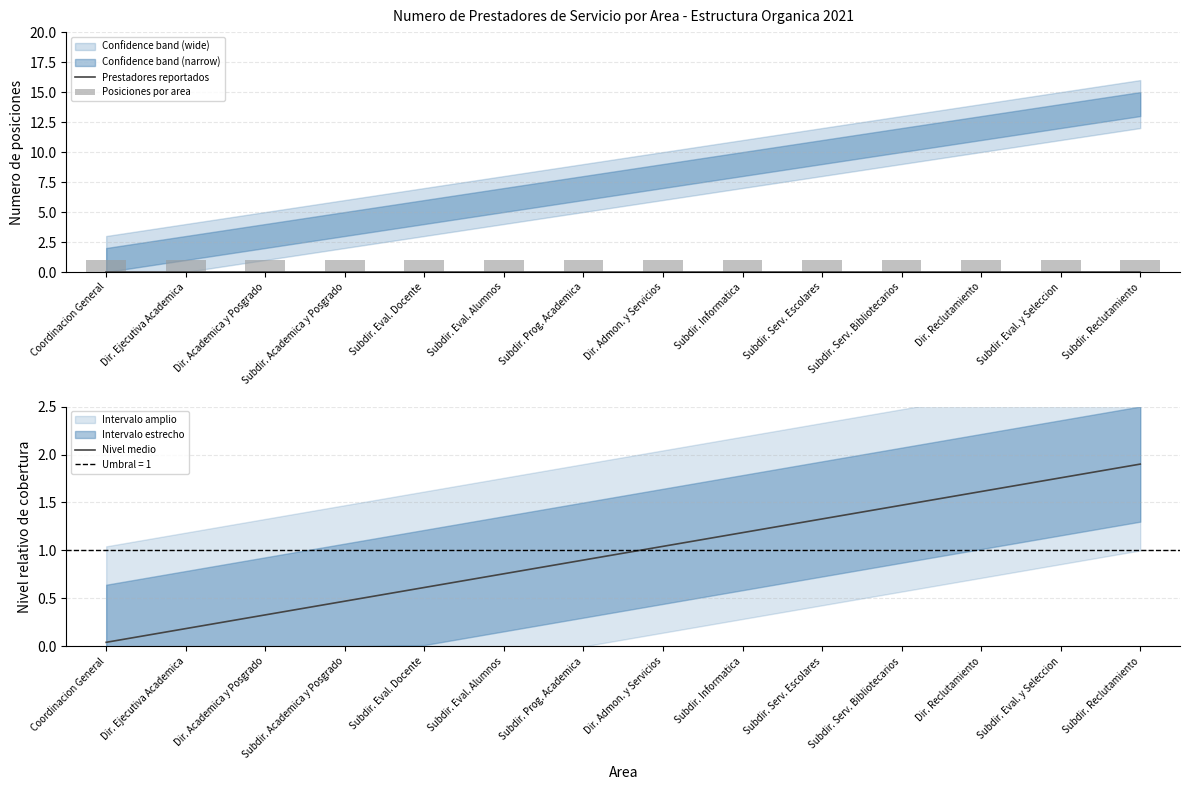

Reading left to right, list all the values displayed in this chart.

Prestadores reportados: Coordinacion General=0.0	Dir. Ejecutiva Academica=0.0	Dir. Academica y Posgrado=0.0	Subdir. Academica y Posgrado=0.0	Subdir. Eval. Docente=0.0	Subdir. Eval. Alumnos=0.0	Subdir. Prog. Academica=0.0	Dir. Admon. y Servicios=0.0	Subdir. Informatica=0.0	Subdir. Serv. Escolares=0.0	Subdir. Serv. Bibliotecarios=0.0	Dir. Reclutamiento=0.0	Subdir. Eval. y Seleccion=0.0	Subdir. Reclutamiento=0.0
Posiciones por area: Coordinacion General=1.0	Dir. Ejecutiva Academica=1.0	Dir. Academica y Posgrado=1.0	Subdir. Academica y Posgrado=1.0	Subdir. Eval. Docente=1.0	Subdir. Eval. Alumnos=1.0	Subdir. Prog. Academica=1.0	Dir. Admon. y Servicios=1.0	Subdir. Informatica=1.0	Subdir. Serv. Escolares=1.0	Subdir. Serv. Bibliotecarios=1.0	Dir. Reclutamiento=1.0	Subdir. Eval. y Seleccion=1.0	Subdir. Reclutamiento=1.0
Nivel medio: Coordinacion General=0.0	Dir. Ejecutiva Academica=0.2	Dir. Academica y Posgrado=0.3	Subdir. Academica y Posgrado=0.5	Subdir. Eval. Docente=0.6	Subdir. Eval. Alumnos=0.8	Subdir. Prog. Academica=0.9	Dir. Admon. y Servicios=1.0	Subdir. Informatica=1.2	Subdir. Serv. Escolares=1.3	Subdir. Serv. Bibliotecarios=1.5	Dir. Reclutamiento=1.6	Subdir. Eval. y Seleccion=1.8	Subdir. Reclutamiento=1.9